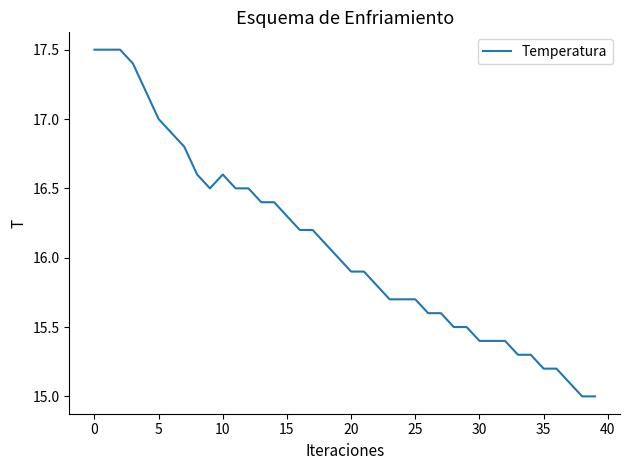

What is the greatest value displayed?

17.5